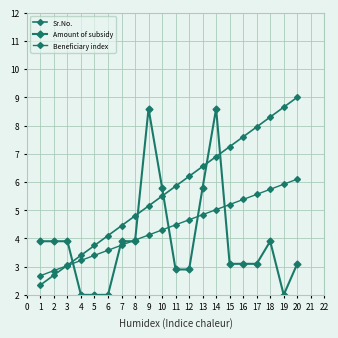

Between 14 and 10, which is larger?

14